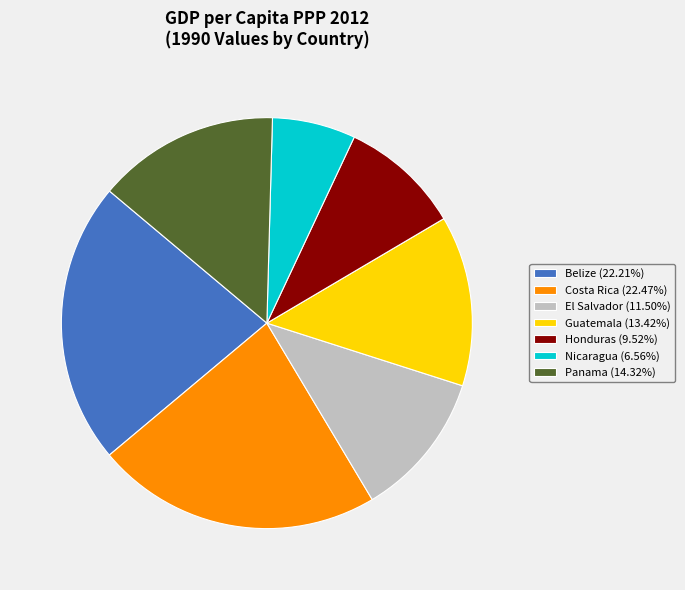

Is the sum of Belize (22.21%) and Guatemala (13.42%) greater than half?

No